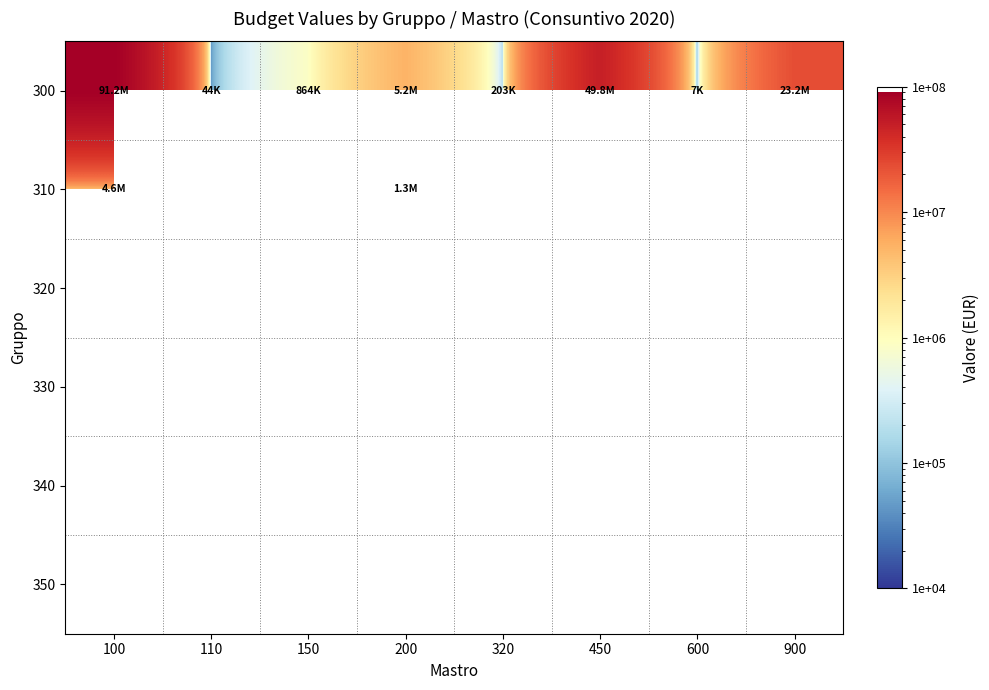

At which category does the chart reach its peak across all series?

100